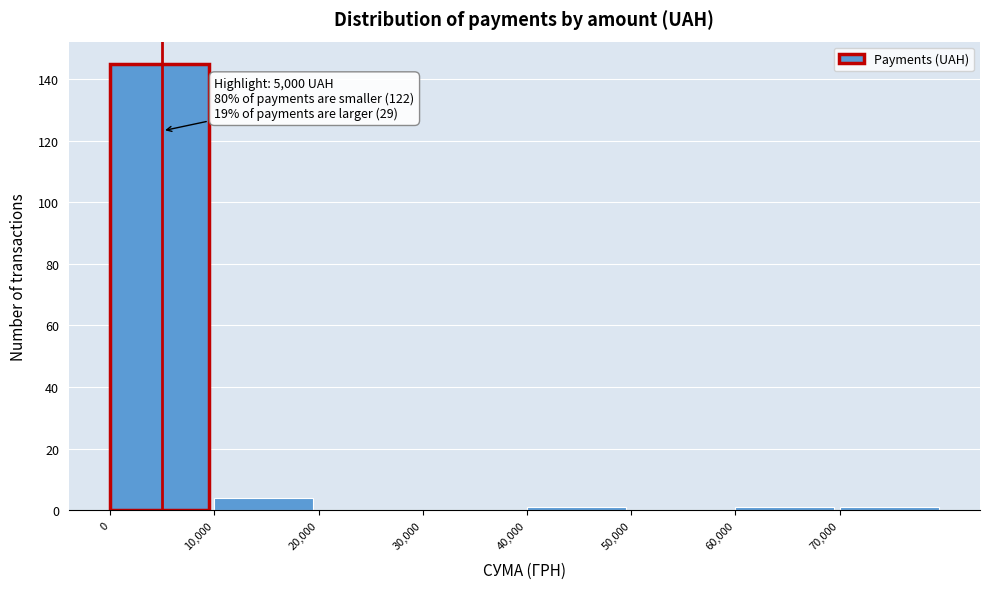

Which range on the x-axis has the tallest bar?

0 to 10000